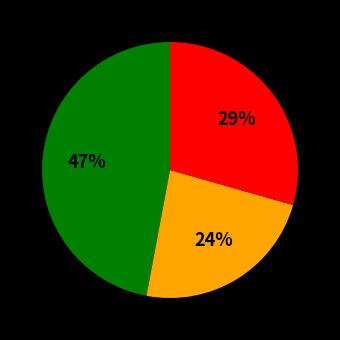

To the nearest percent, what is the average slice percentage?

33%